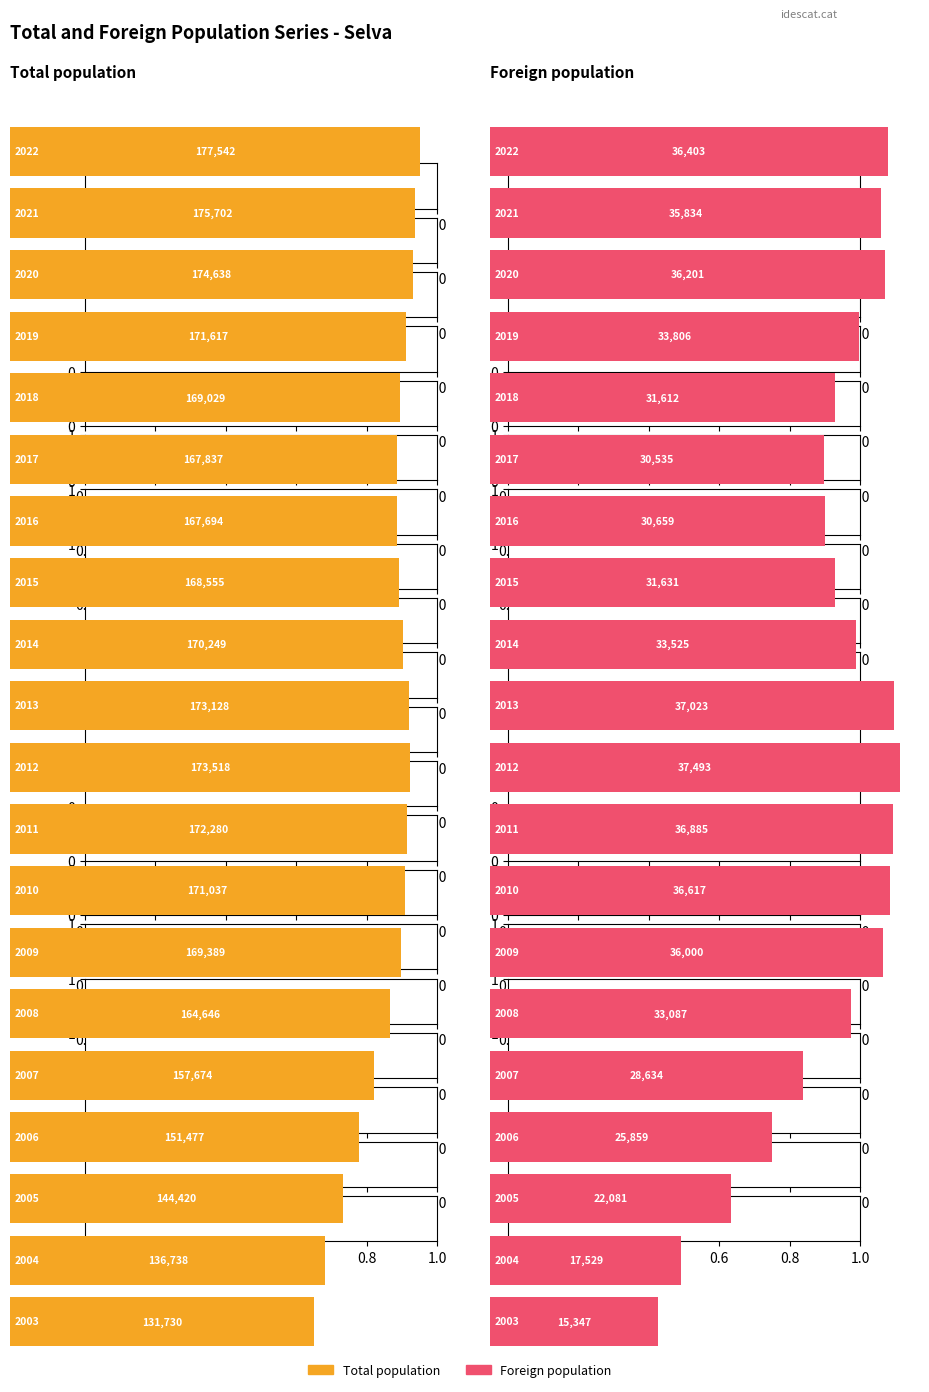

Read the Total popul. value at 2006, to the nearest 50.

151500